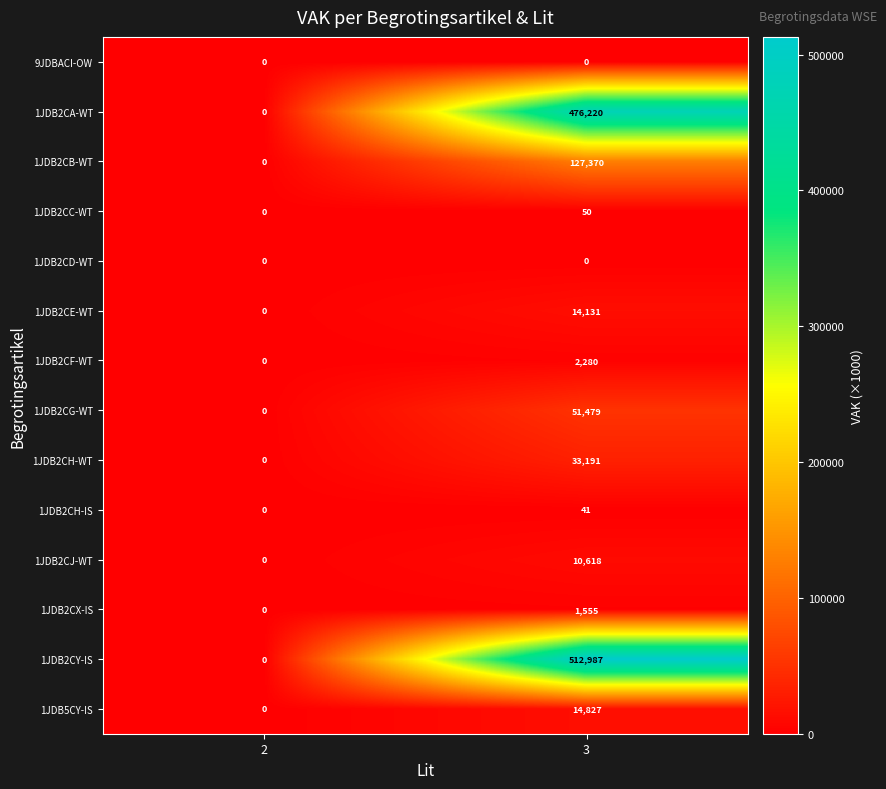

The value of 1JDB2CH-IS at 3 is 41. True or false?

True